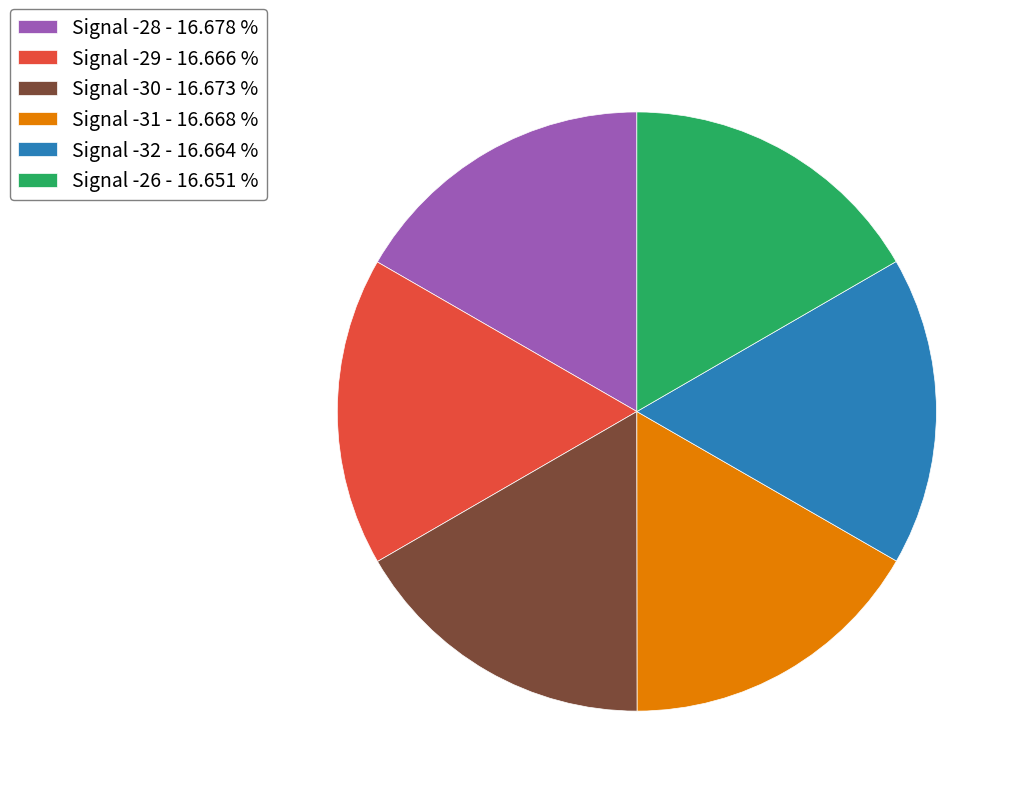

Approximately how many times larger is the value at Signal -32 - 16.664 % compared to Signal -30 - 16.673 %?

1.0